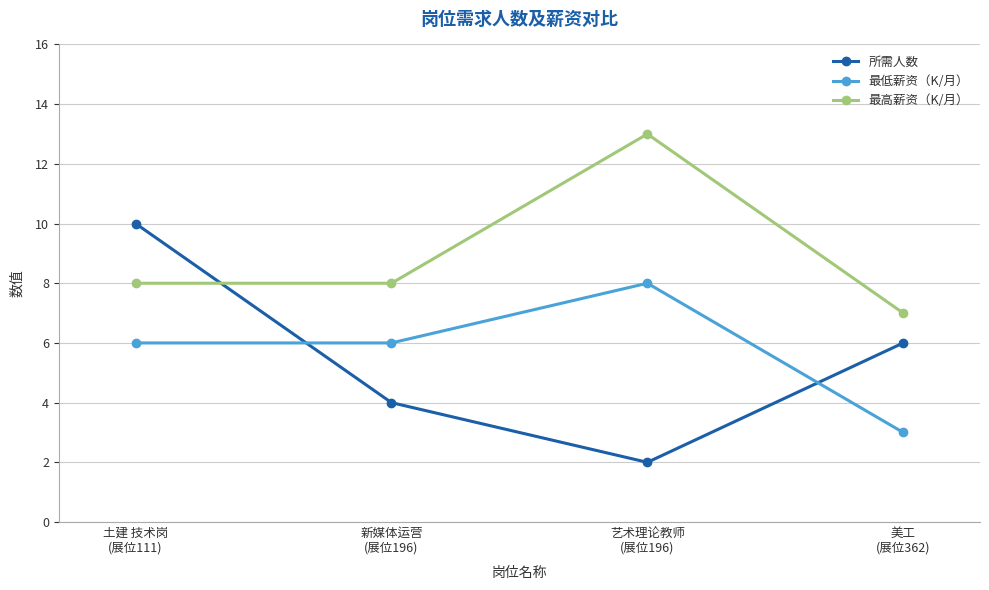

What are all the series names shown in the legend?

所需人数, 最低薪资（K/月）, 最高薪资（K/月）